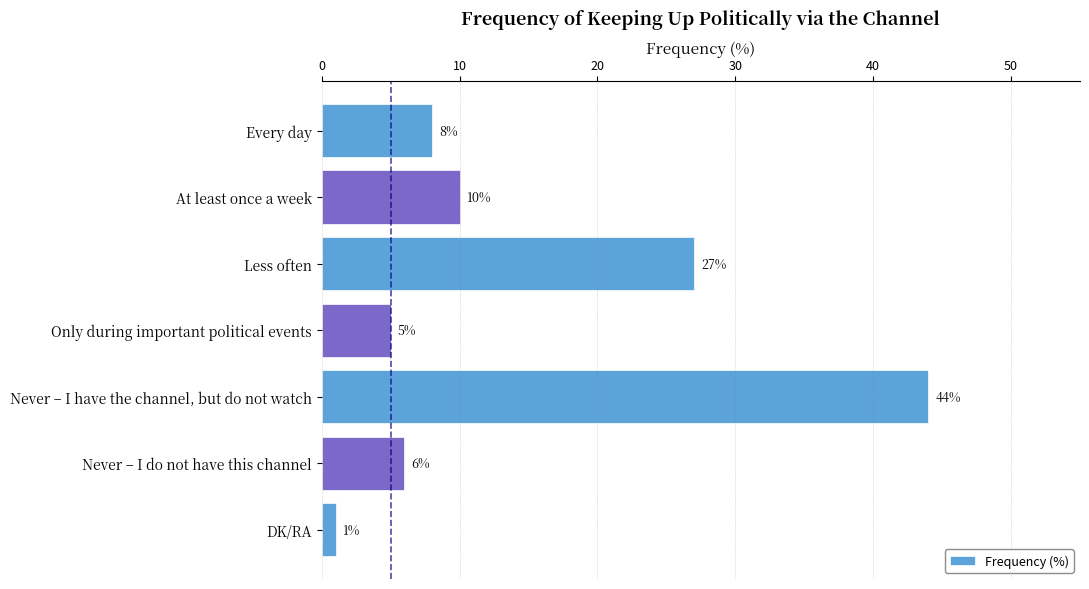

The value at Never – I have the channel, but do not watch is 71. True or false?

False